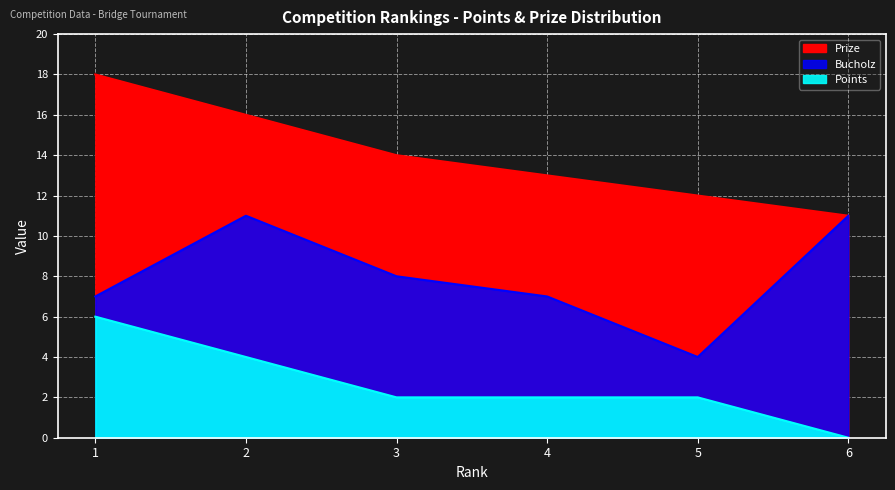

Count the number of data series in this chart.

3